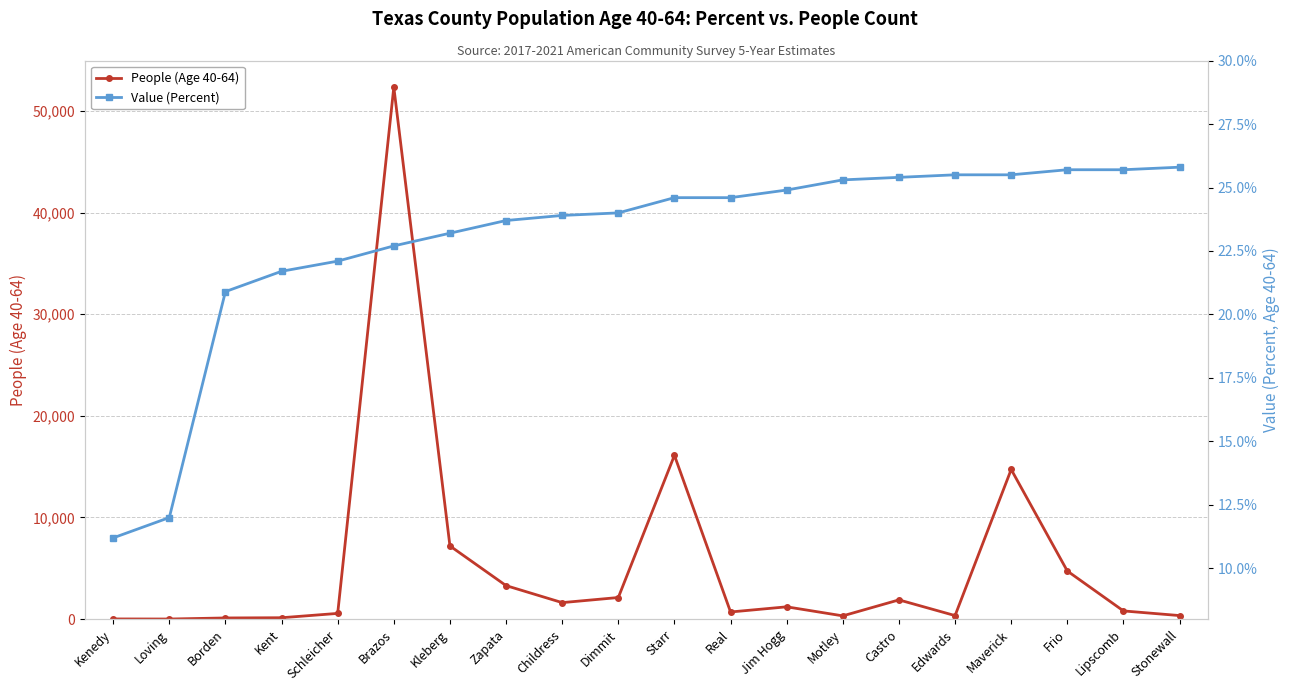

Reading left to right, transcribe all the data shown in this chart.

People (Age 40-64): 19.0	10.0	115.0	137.0	563.0	52343.0	7202.0	3298.0	1624.0	2126.0	16115.0	703.0	1211.0	321.0	1893.0	348.0	14726.0	4735.0	807.0	350.0
Value (Percent): 11.2	12.0	20.9	21.7	22.1	22.7	23.2	23.7	23.9	24.0	24.6	24.6	24.9	25.3	25.4	25.5	25.5	25.7	25.7	25.8